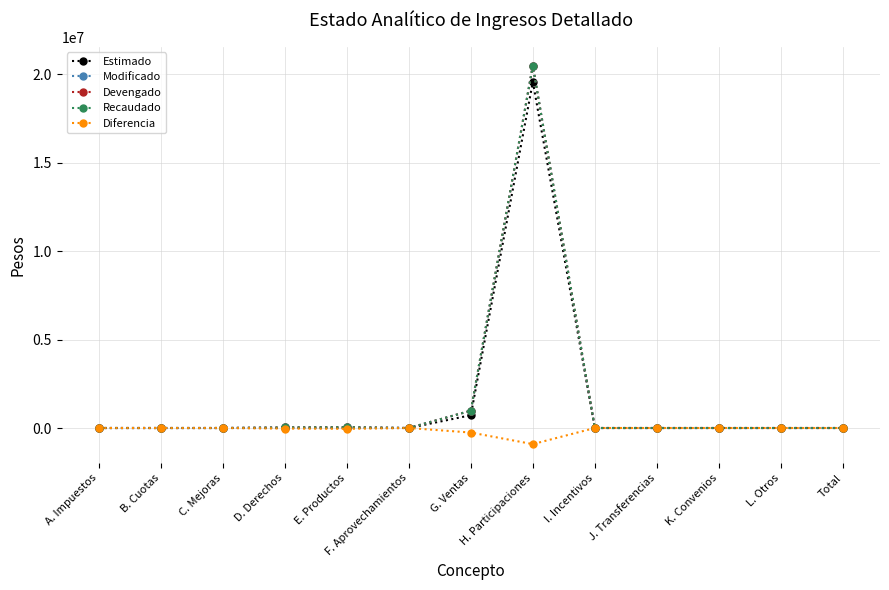

Is the value of Estimado at D. Derechos greater than the value of Devengado at I. Incentivos?

No